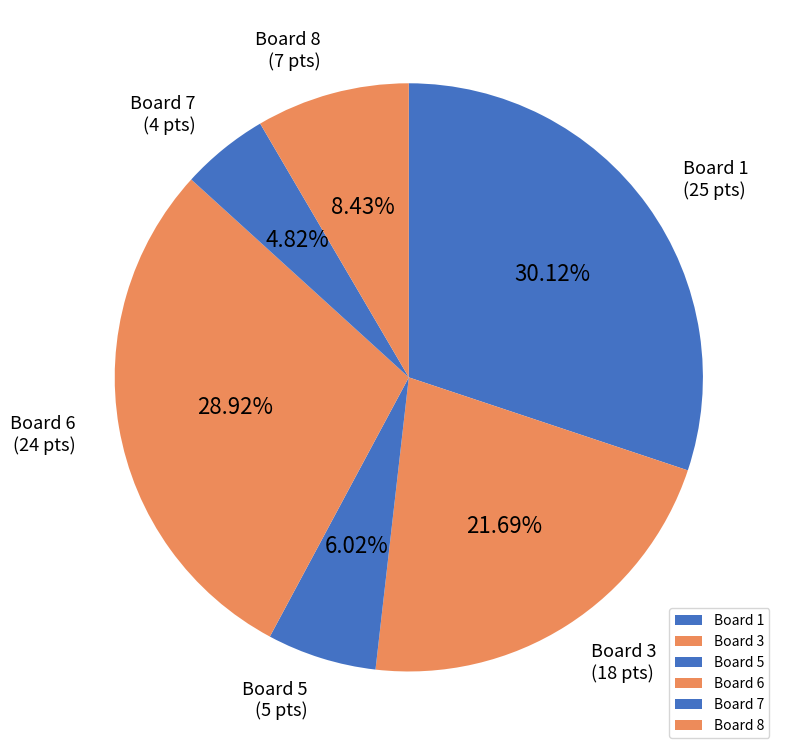

Combined, do Board 1 and Board 3 account for over 50%?

Yes